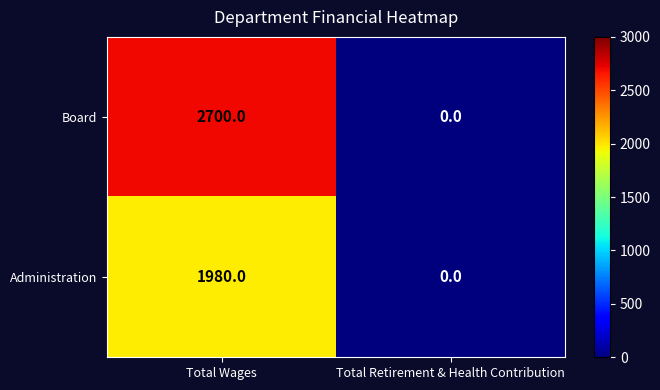

What is the average value of the Administration series?

990